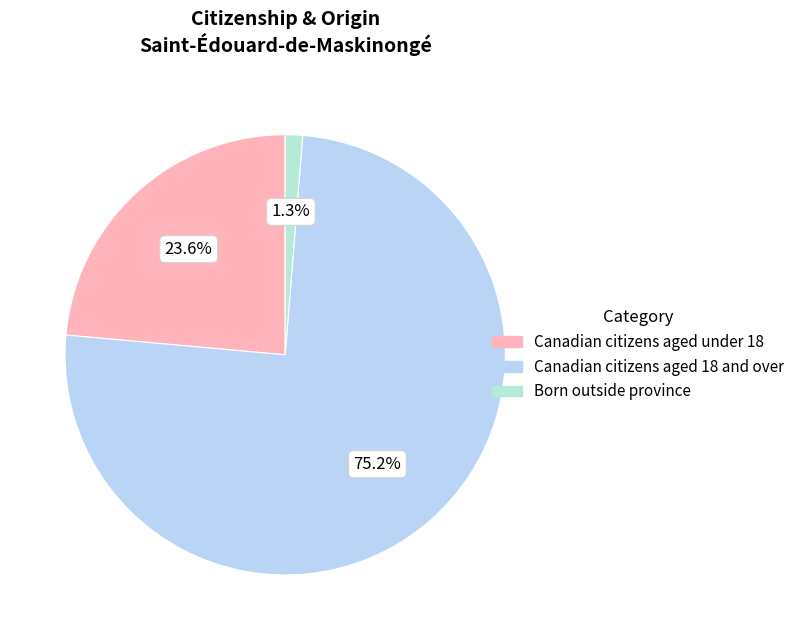

What is the change in value from Canadian citizens aged under 18 to Canadian citizens aged 18 and over?

+405